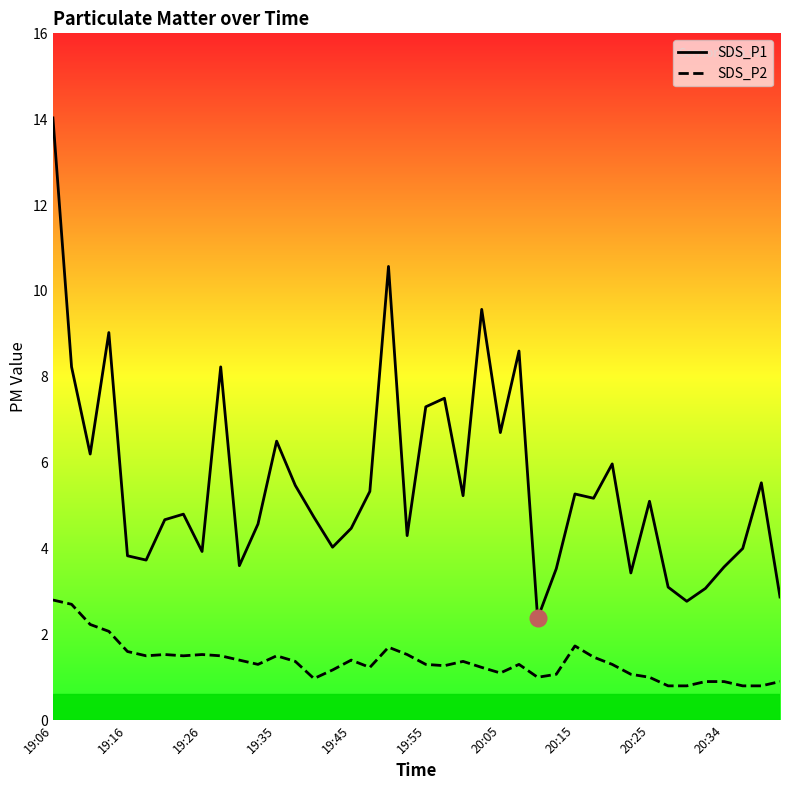

How many data points does each series have?

40